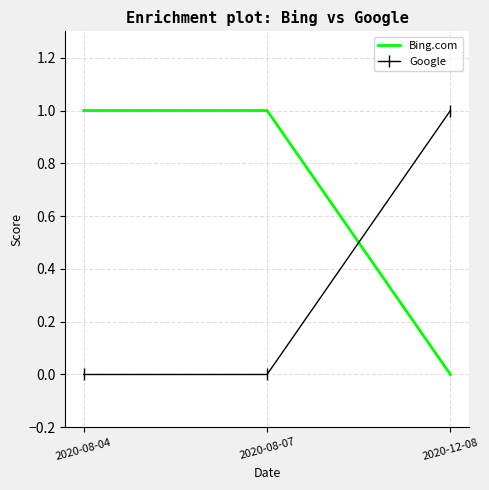

What position from the left is 2020-12-08?

3